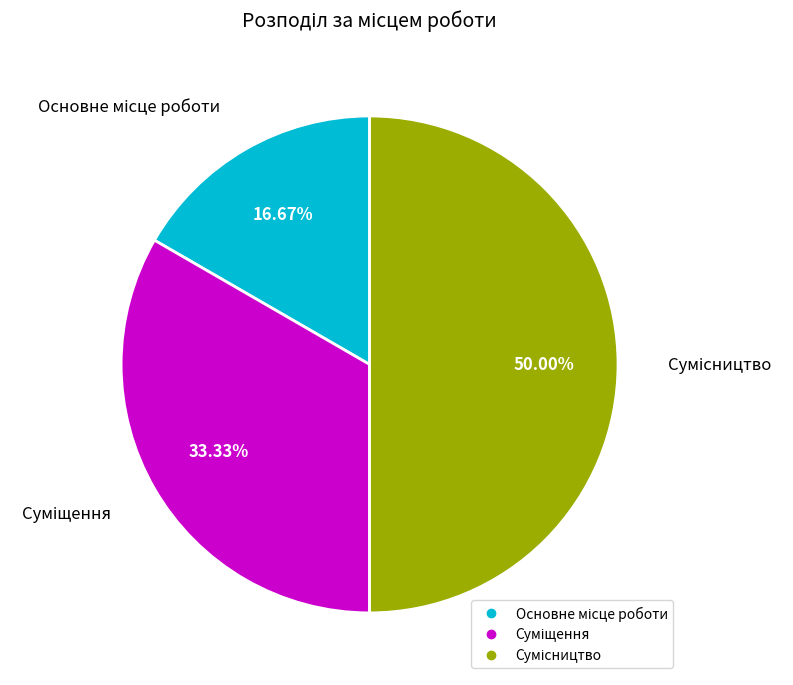

How many slices are in this pie chart?

3